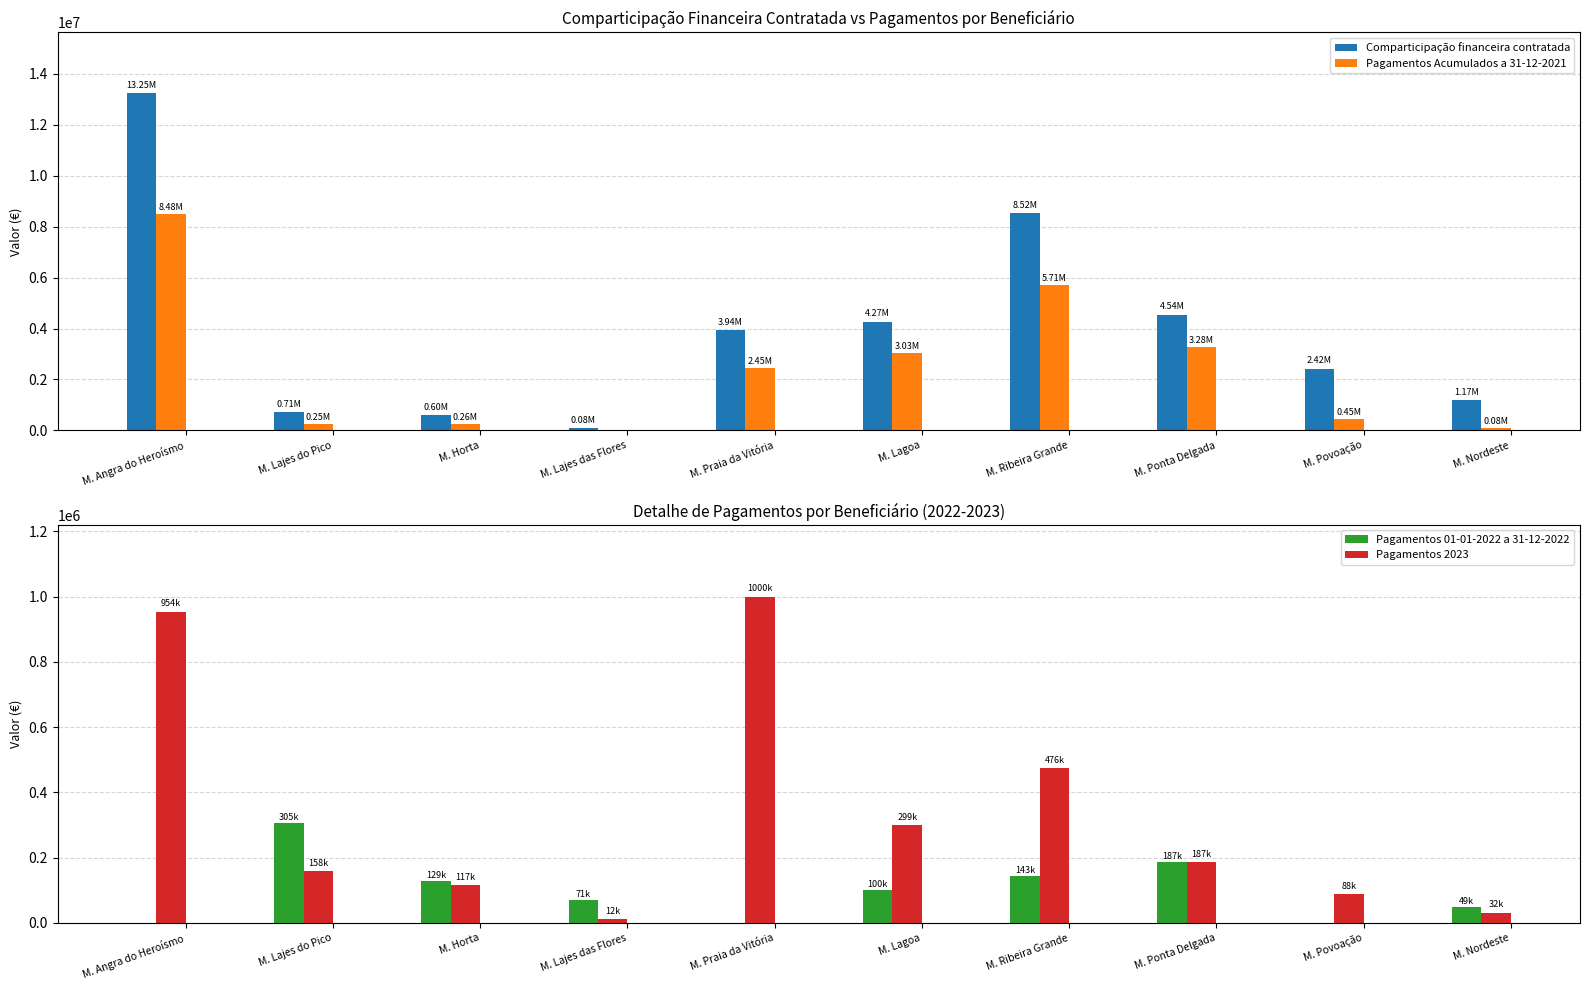

At which label does Pagamentos Acumulados a 31-12-2021 reach its minimum?

M. Lajes das Flores